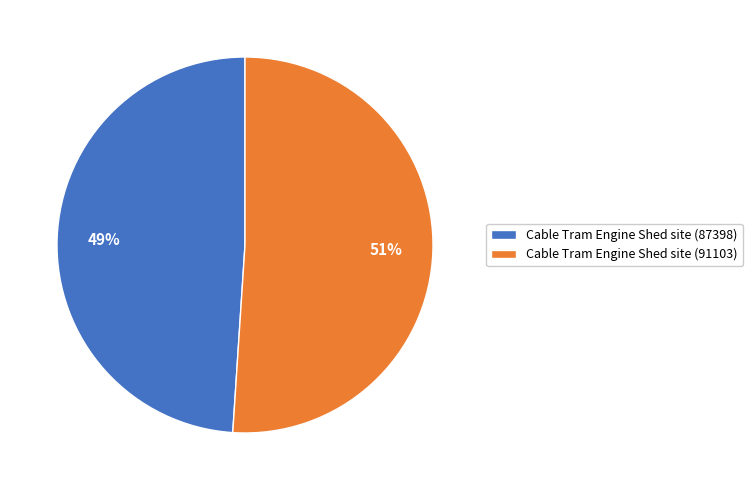

Count the number of slices in the pie.

2